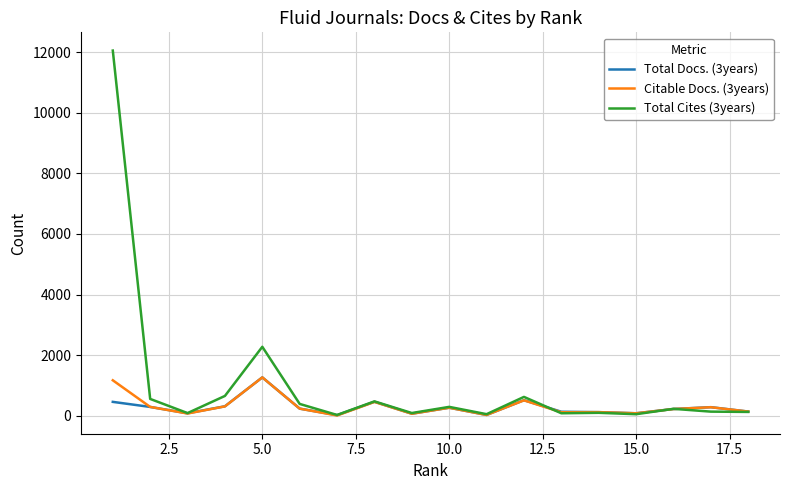

What is the maximum value shown in the chart?

12050